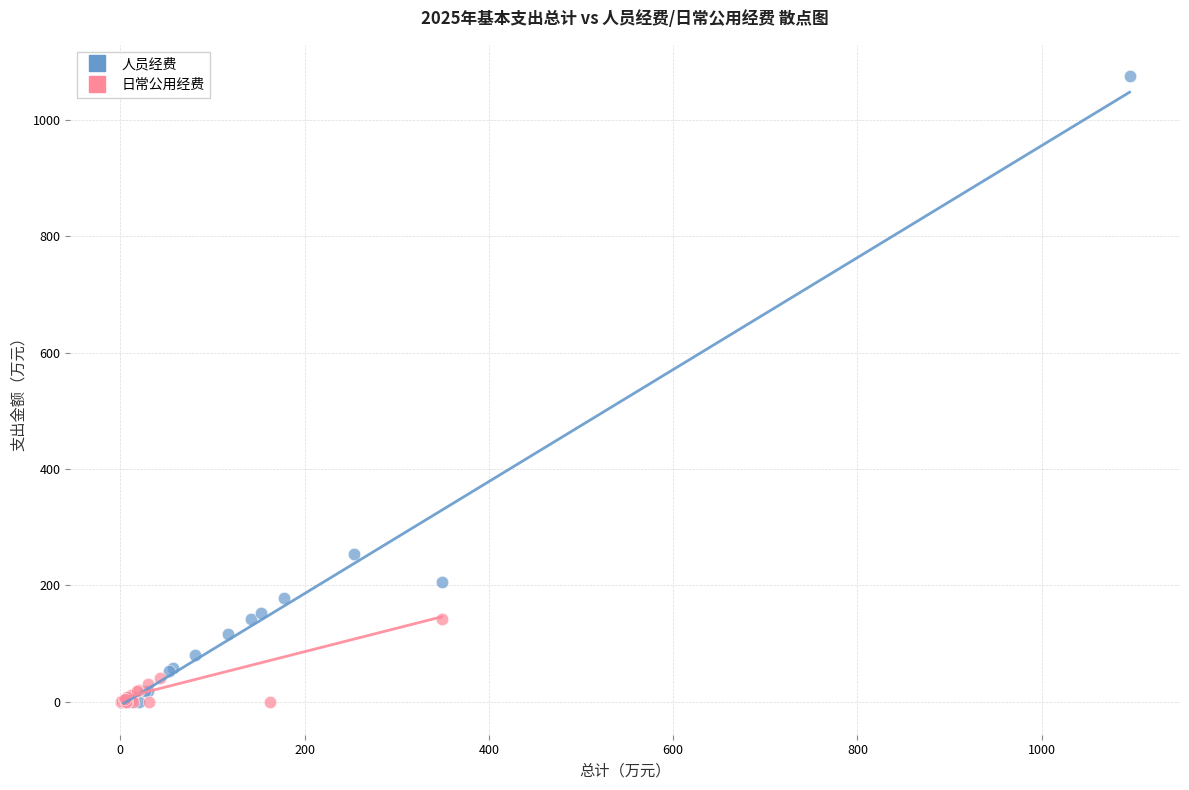

What are all the series names shown in the legend?

人员经费, 日常公用经费